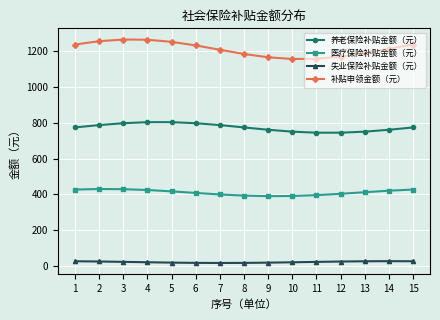

Which series has the largest range (max minus min)?

补贴申领金额（元）